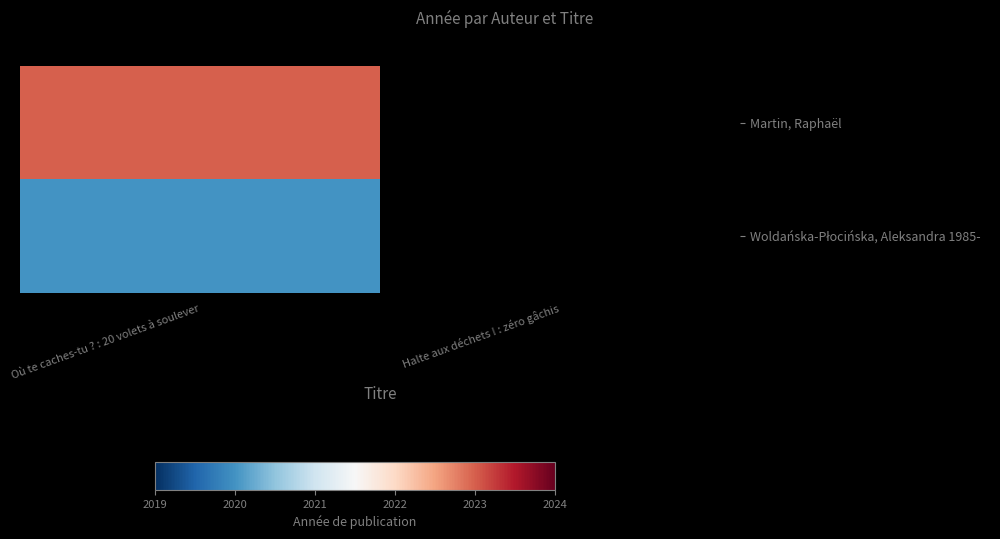

Which label corresponds to the smallest value in the chart?

Où te caches-tu ? : 20 volets à soulever